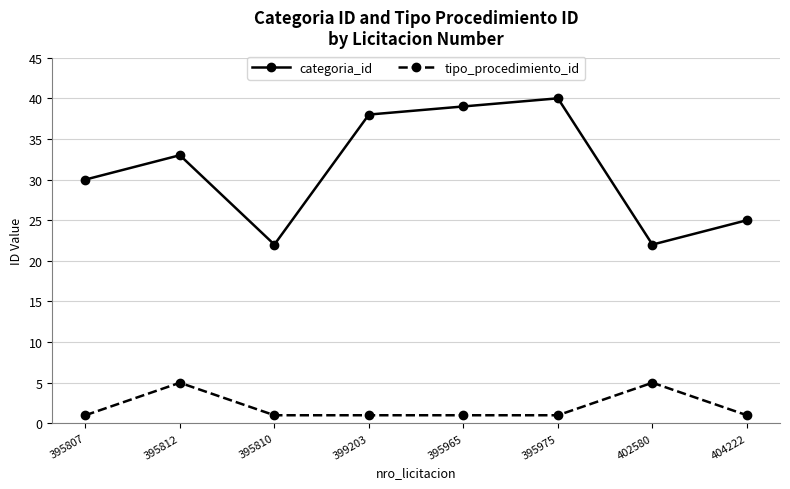

Which series has the largest range (max minus min)?

categoria_id